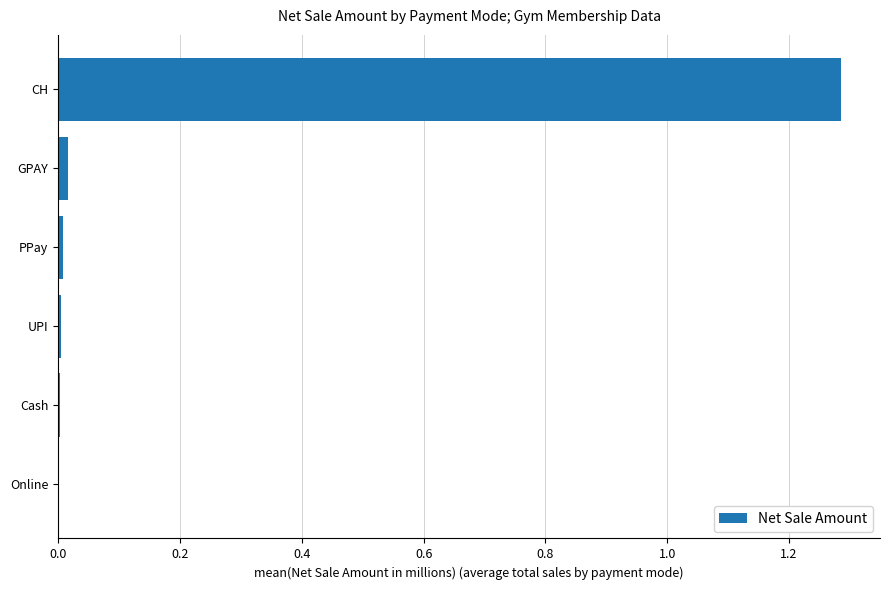

Is it true that the value at PPay is 0.0?

True